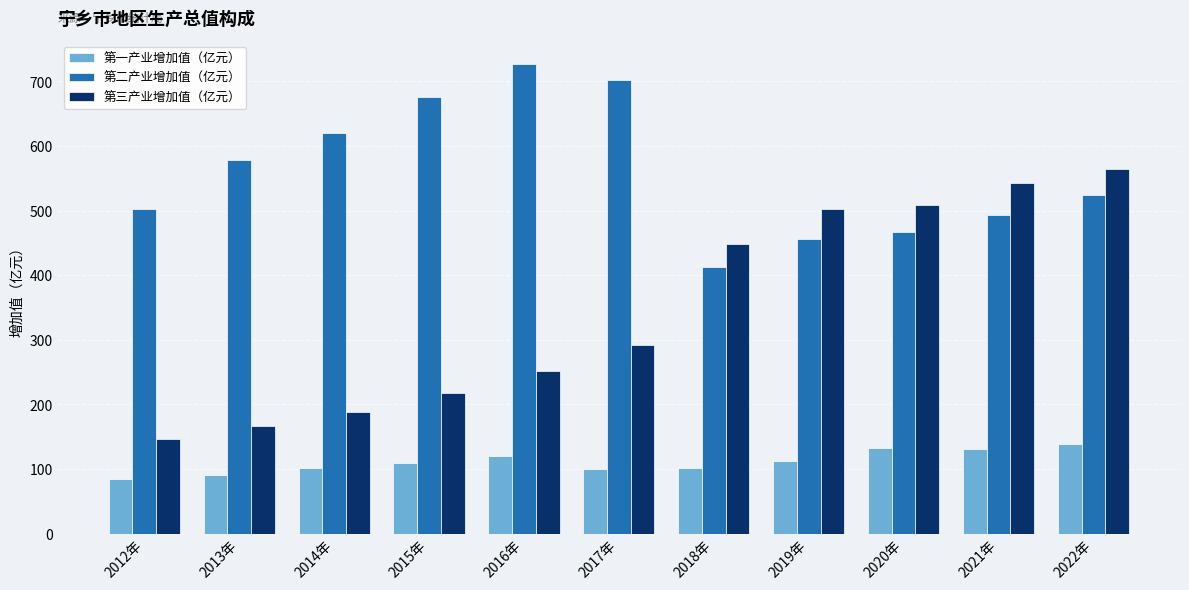

List the series in order of their peak value, highest first.

第二产业增加值（亿元）, 第三产业增加值（亿元）, 第一产业增加值（亿元）